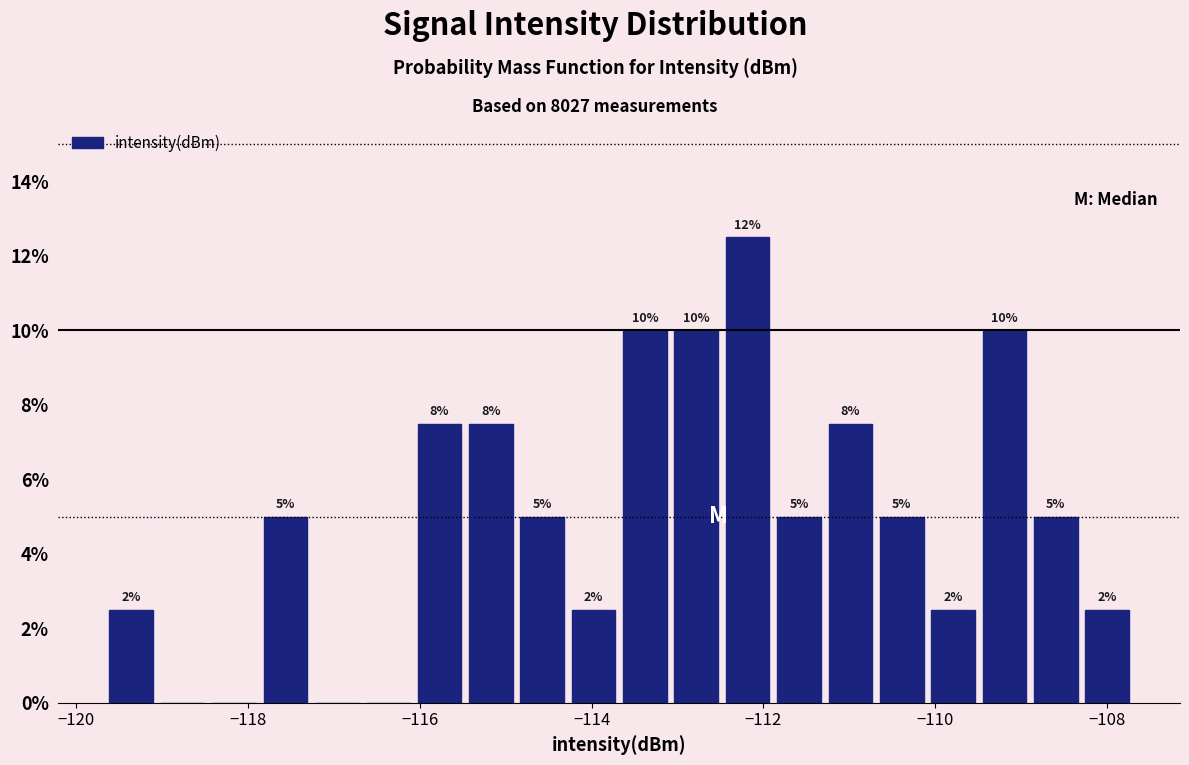

Around what value on the x-axis is the tallest bar? Give the approximate position of its centre, as read against the axis.

-112.2